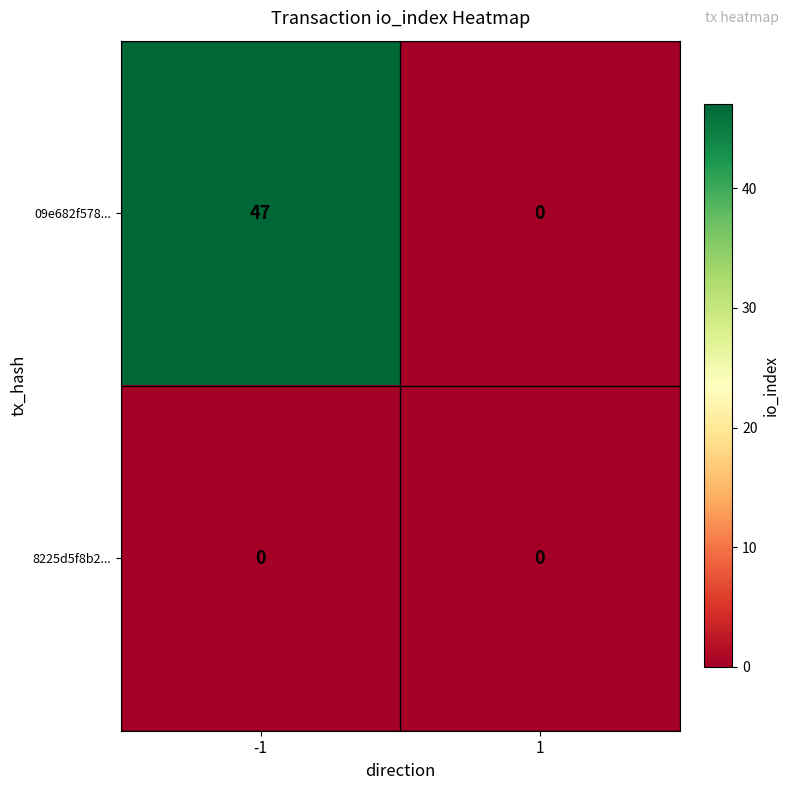

Which series has the widest spread of values?

09e682f578...